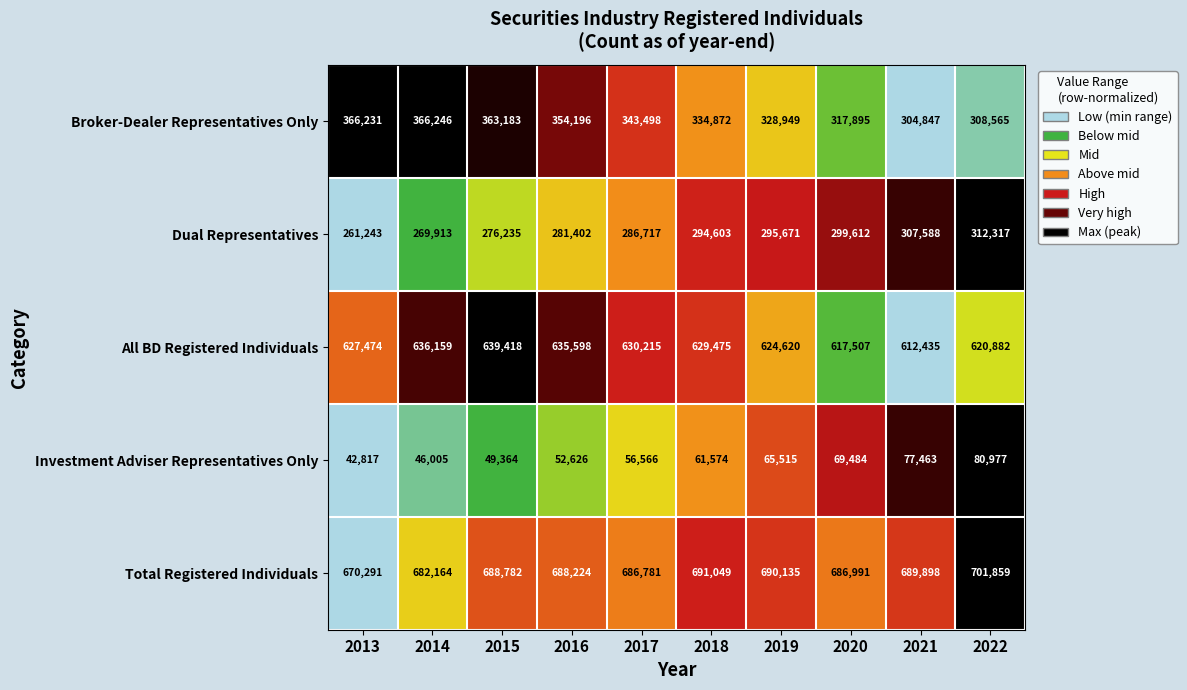

What is the sum of all All BD Registered Individuals values?

6273783